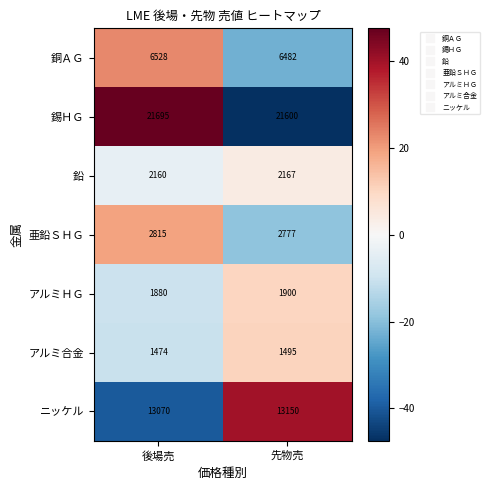

What is the difference between the アルミ合金 values at 後場売 and 先物売?

21